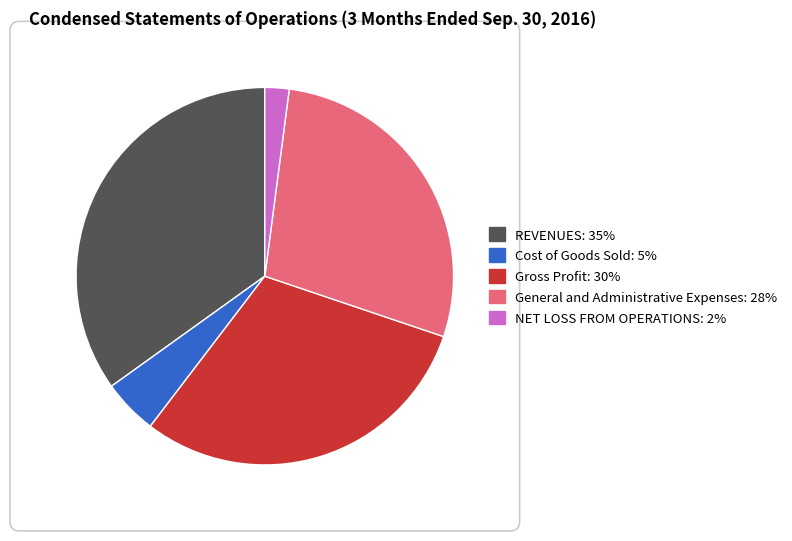

Is the sum of General and Administrative Expenses and REVENUES greater than half?

Yes